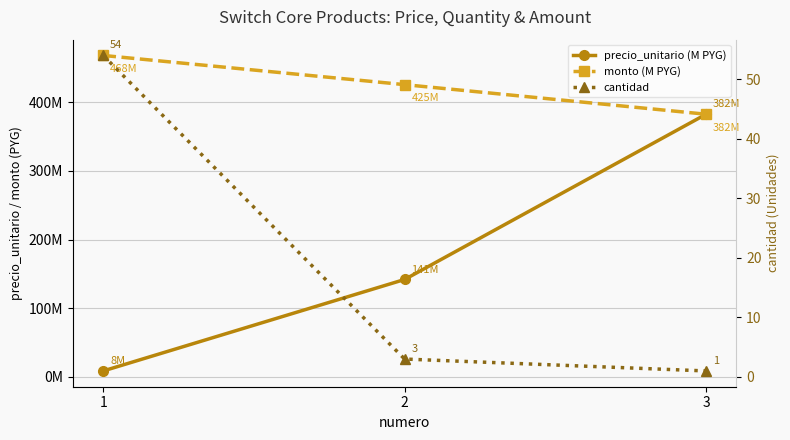

Reading right to left, transcribe all the data shown in this chart.

precio_unitario (M PYG): 3=382.7	2=141.9	1=8.7
monto (M PYG): 3=382.7	2=425.8	1=468.4
cantidad: 3=1.0	2=3.0	1=54.0